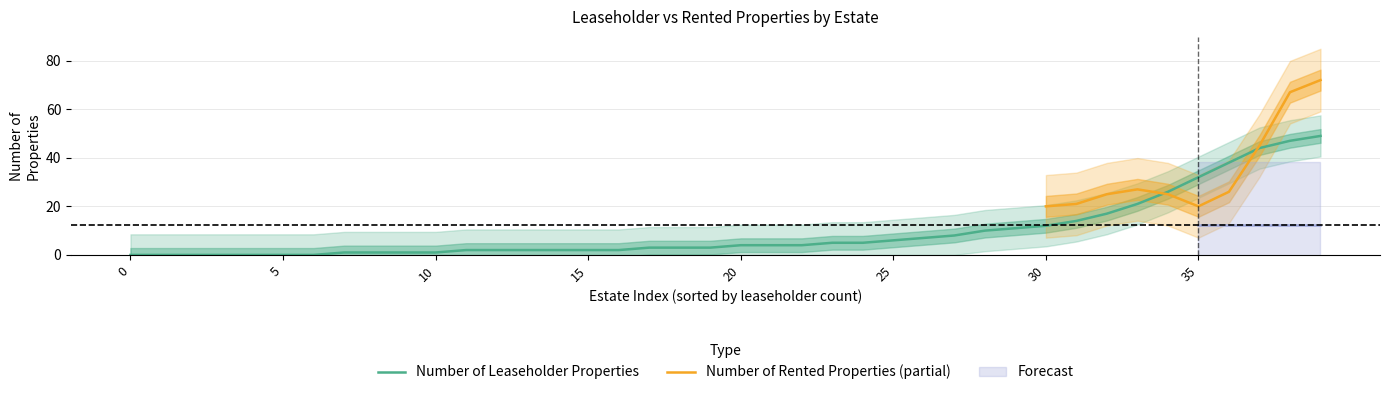

List the series in order of their peak value, highest first.

Number of Rented Properties, Number of Leaseholder Properties